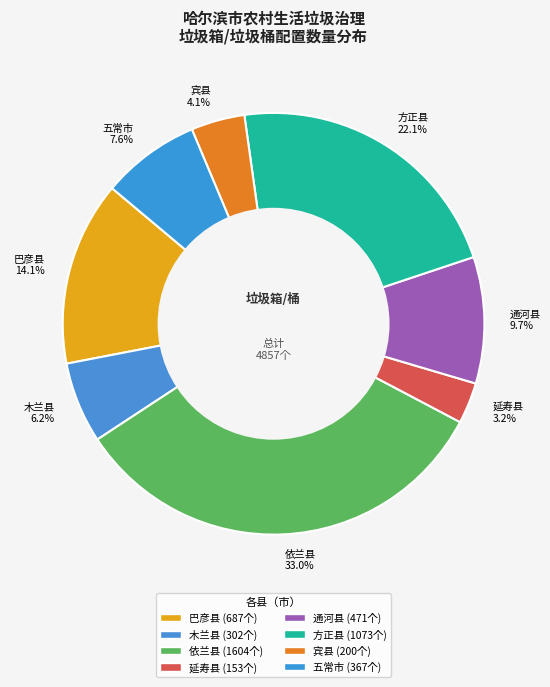

Do 依兰县 and 延寿县 together represent more than half of the pie?

No